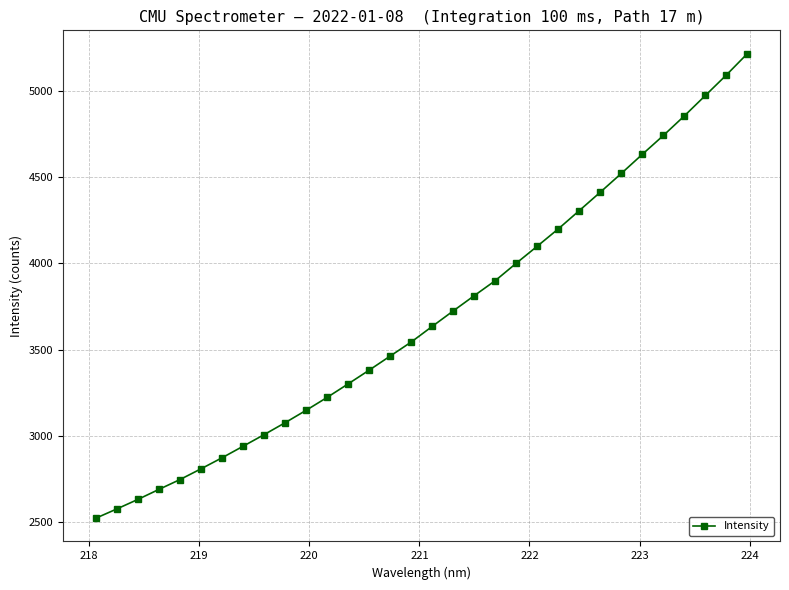

What is the difference between the maximum and minimum values?

2691.9